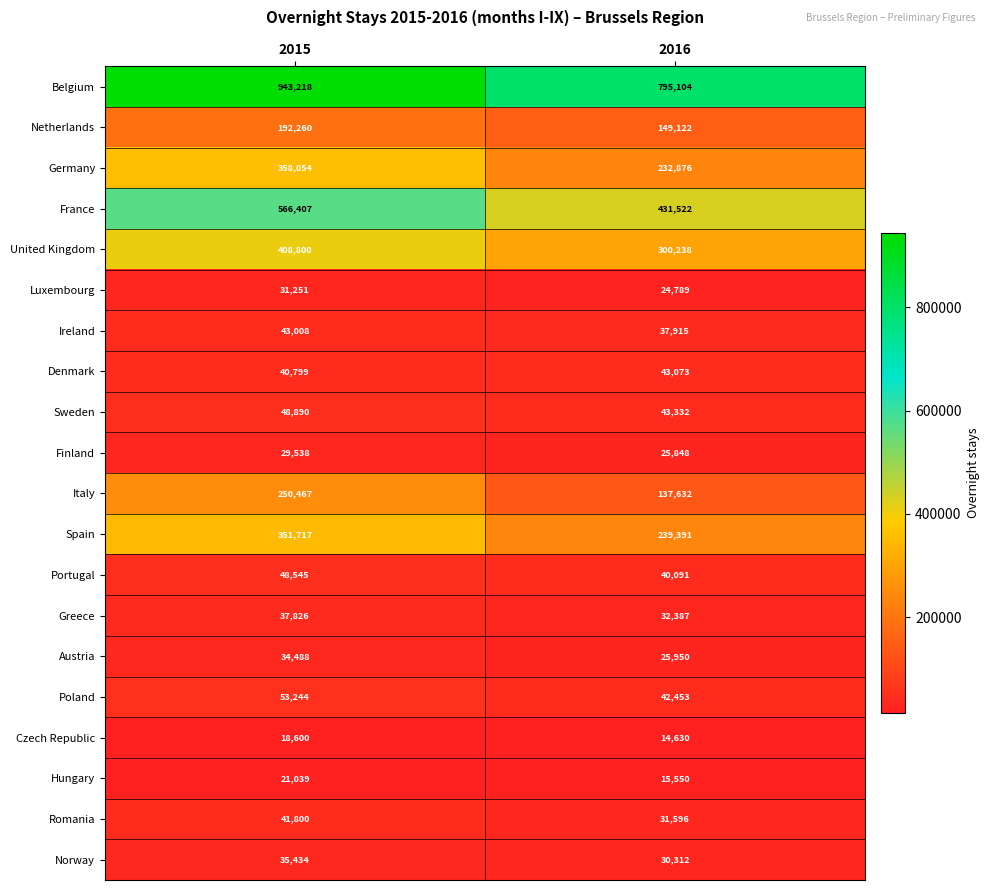

The Denmark series shows 19934 at 2016. True or false?

False